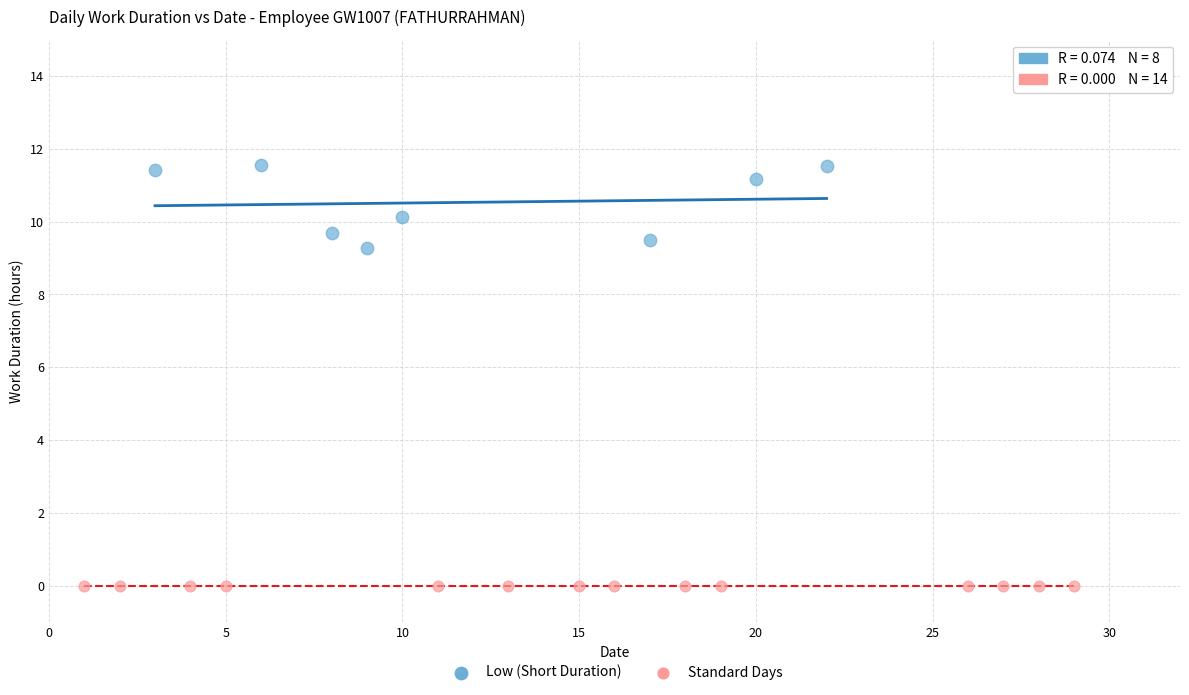

Which series reaches the minimum Y coordinate?

Standard Days